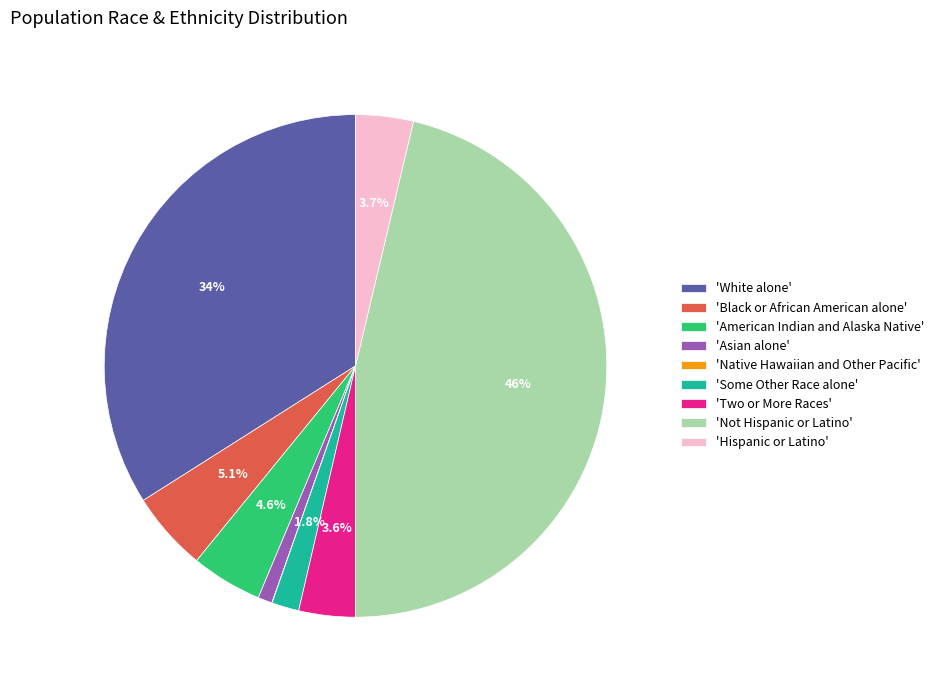

Is there a majority slice in this chart?

No